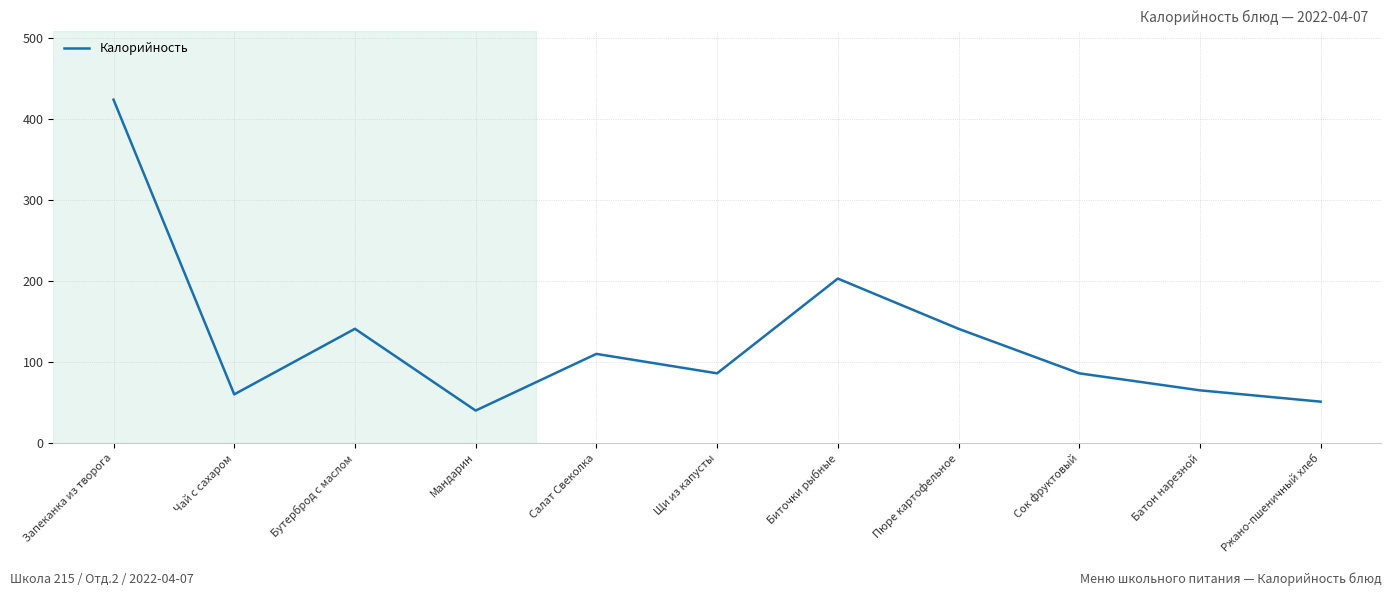

What is the smallest value displayed?

40